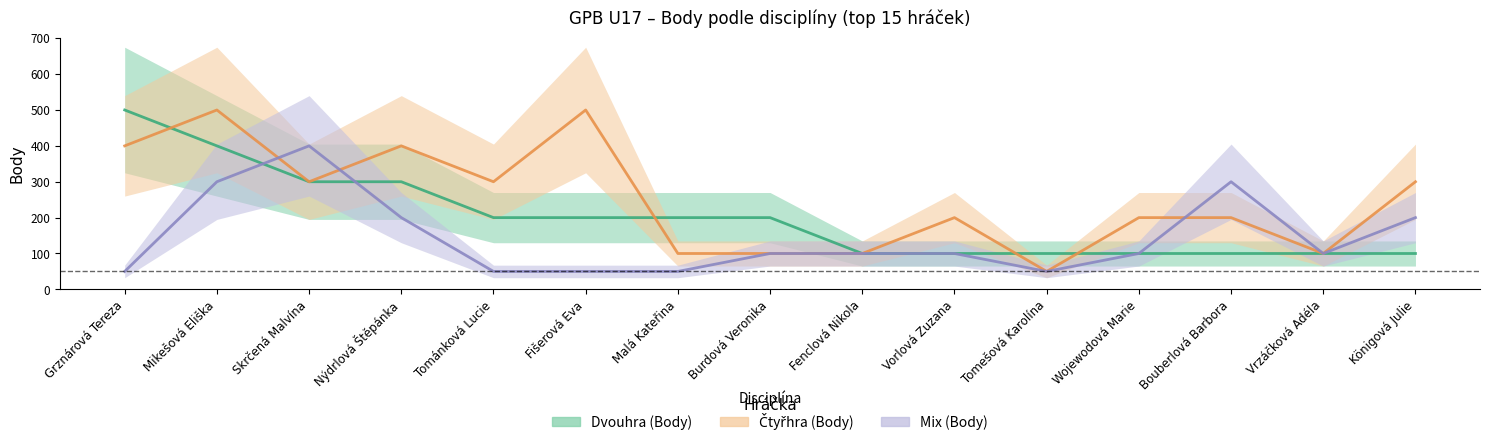

Which series has the largest total across all categories?

Čtyřhra (Body)